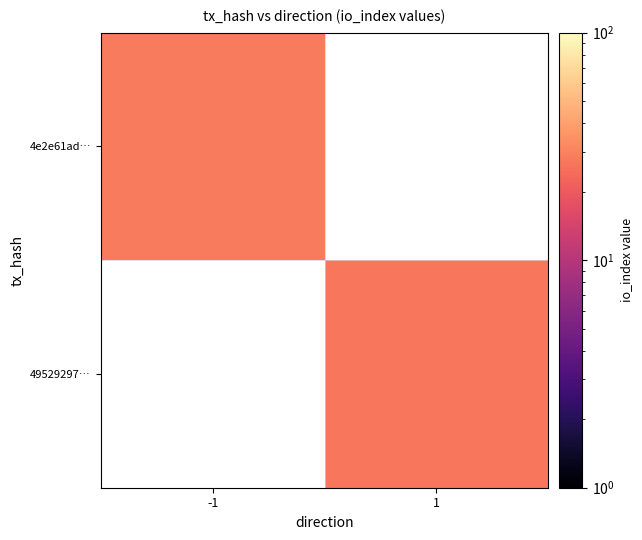

Which series has the widest spread of values?

4e2e61ad…